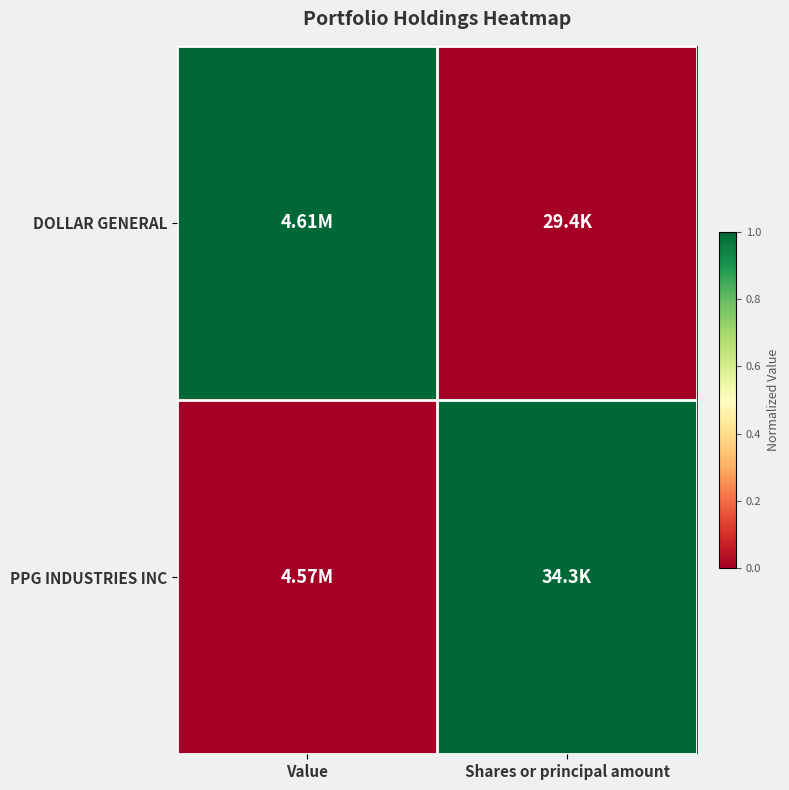

Which series has the largest range (max minus min)?

DOLLAR GENERAL